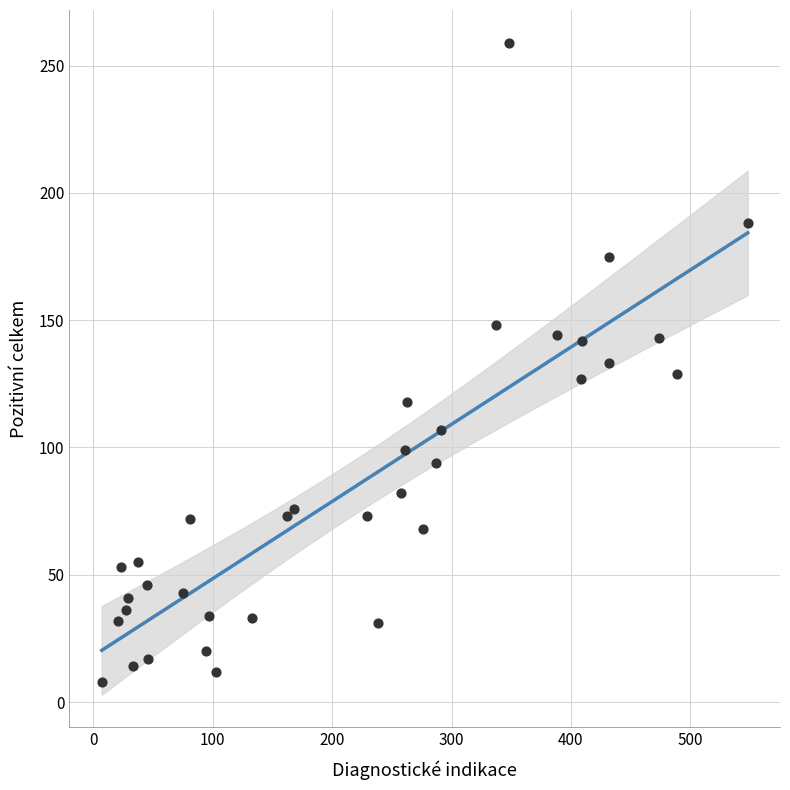

What is the range of X values (max minus min)?

541